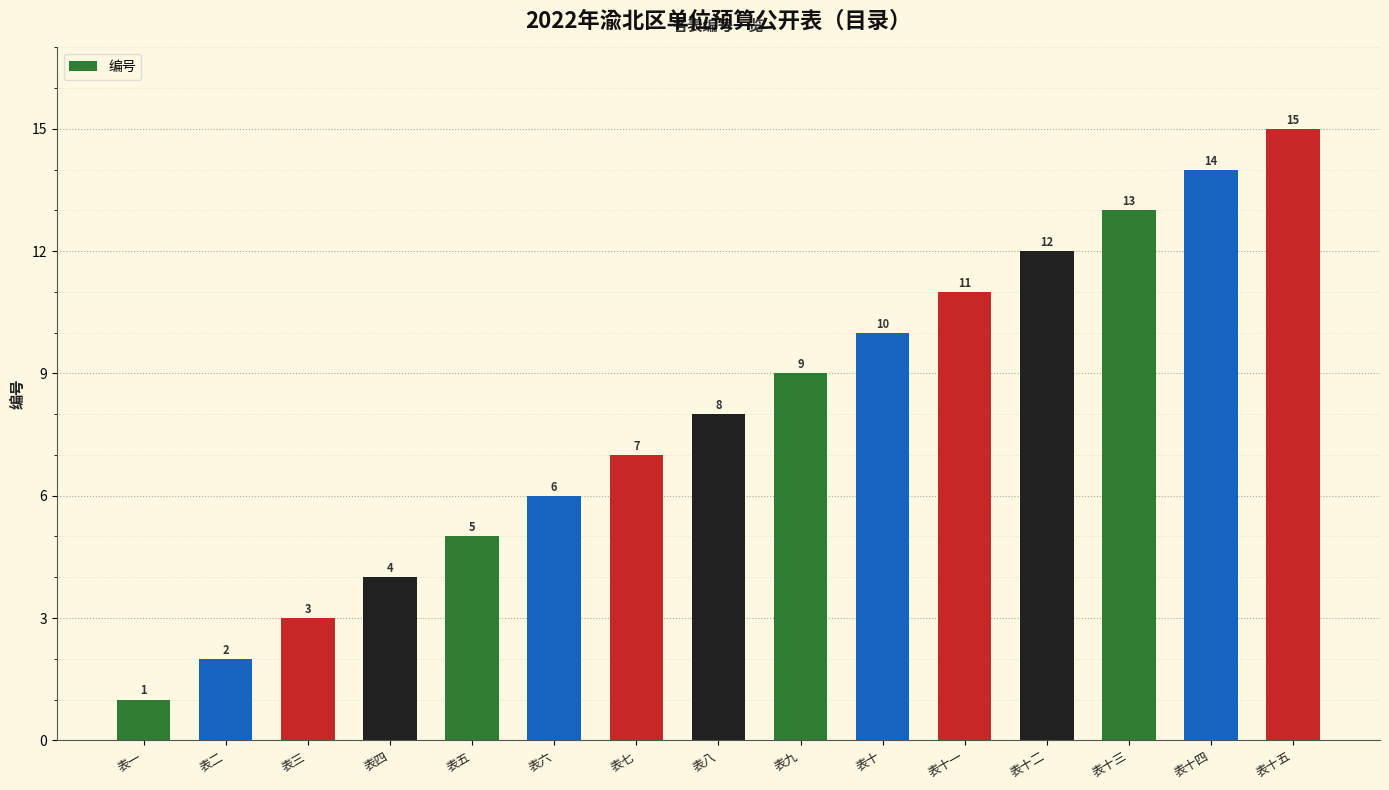

At which label is the value closest to 8?

表八